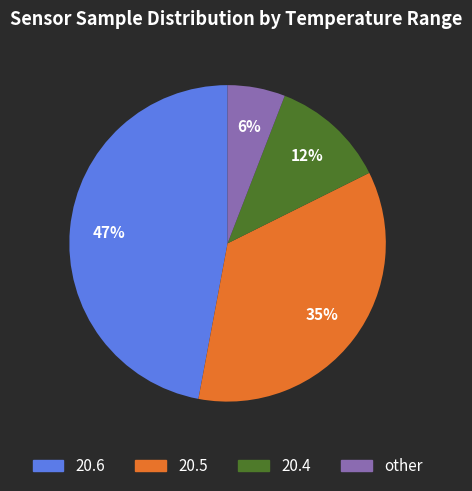

To the nearest percent, what is the average slice percentage?

25%